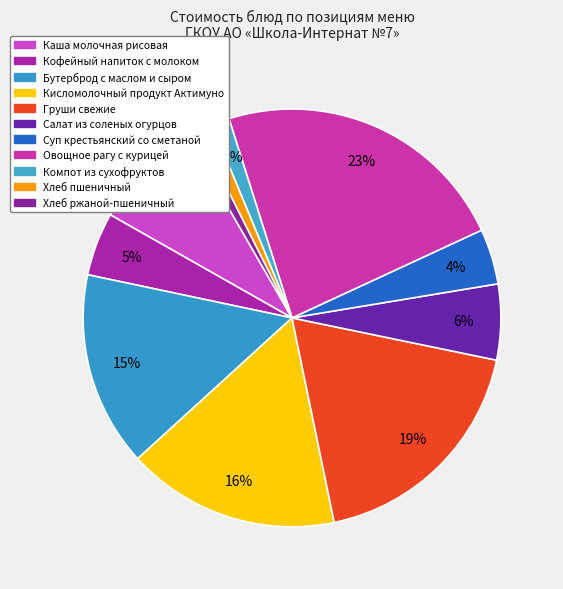

How many segments does this pie chart have?

11